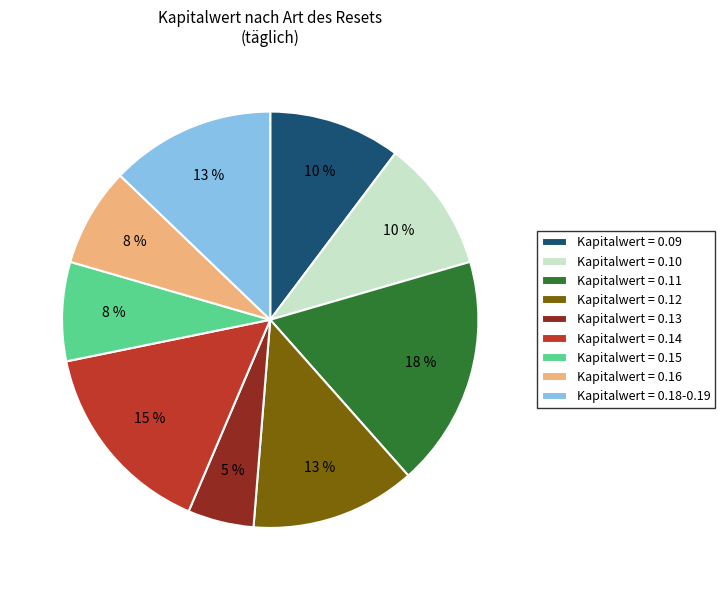

Does any single category account for the majority?

No